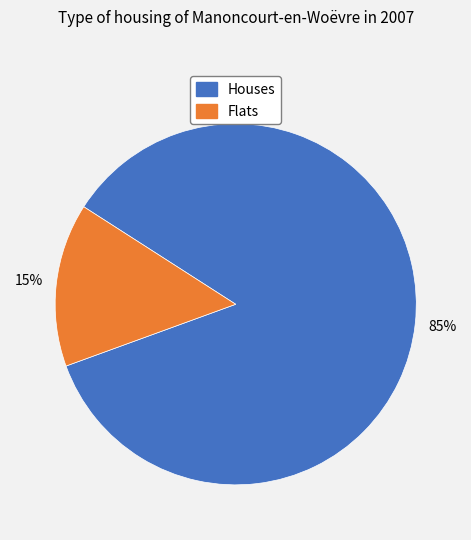

Is there any slice that represents more than half of the pie?

Yes